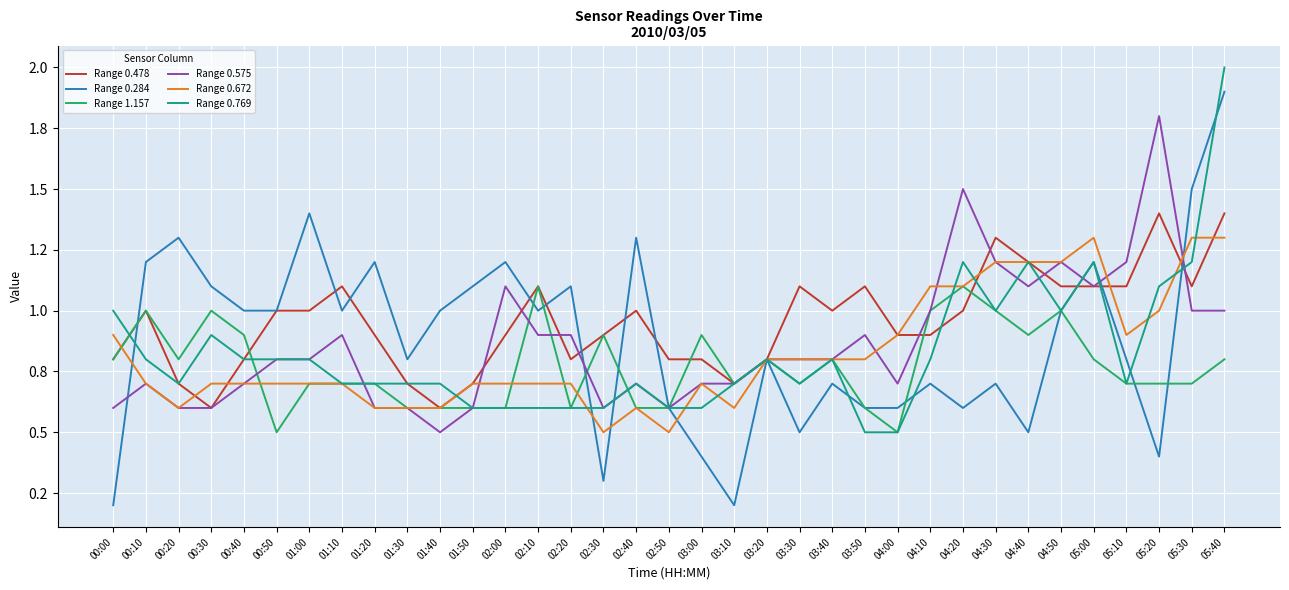

What are all the series names shown in the legend?

Range 0.478, Range 0.284, Range 1.157, Range 0.575, Range 0.672, Range 0.769